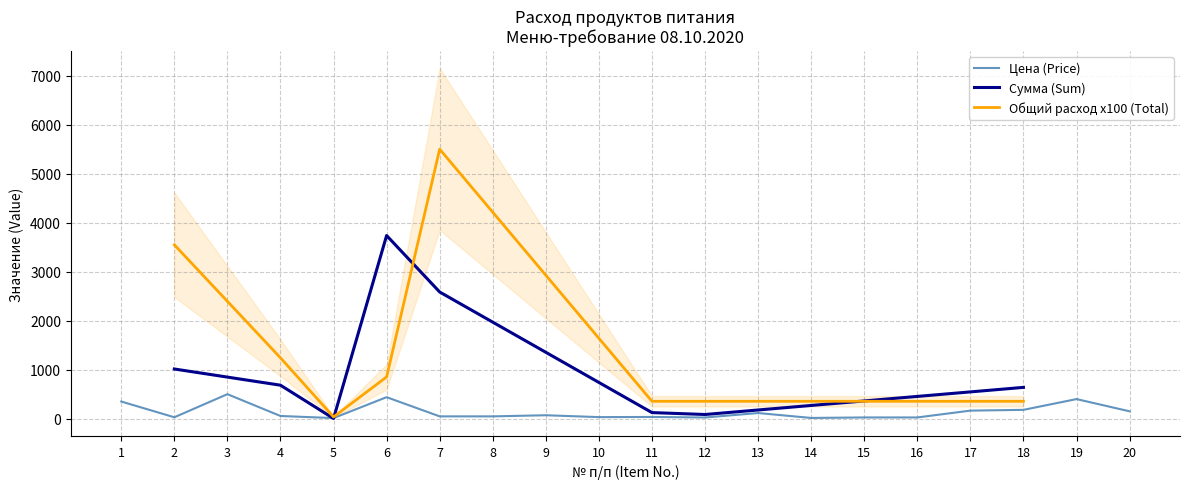

The value of Общий расход x100 (Total) at 2 is 1910.5. True or false?

False